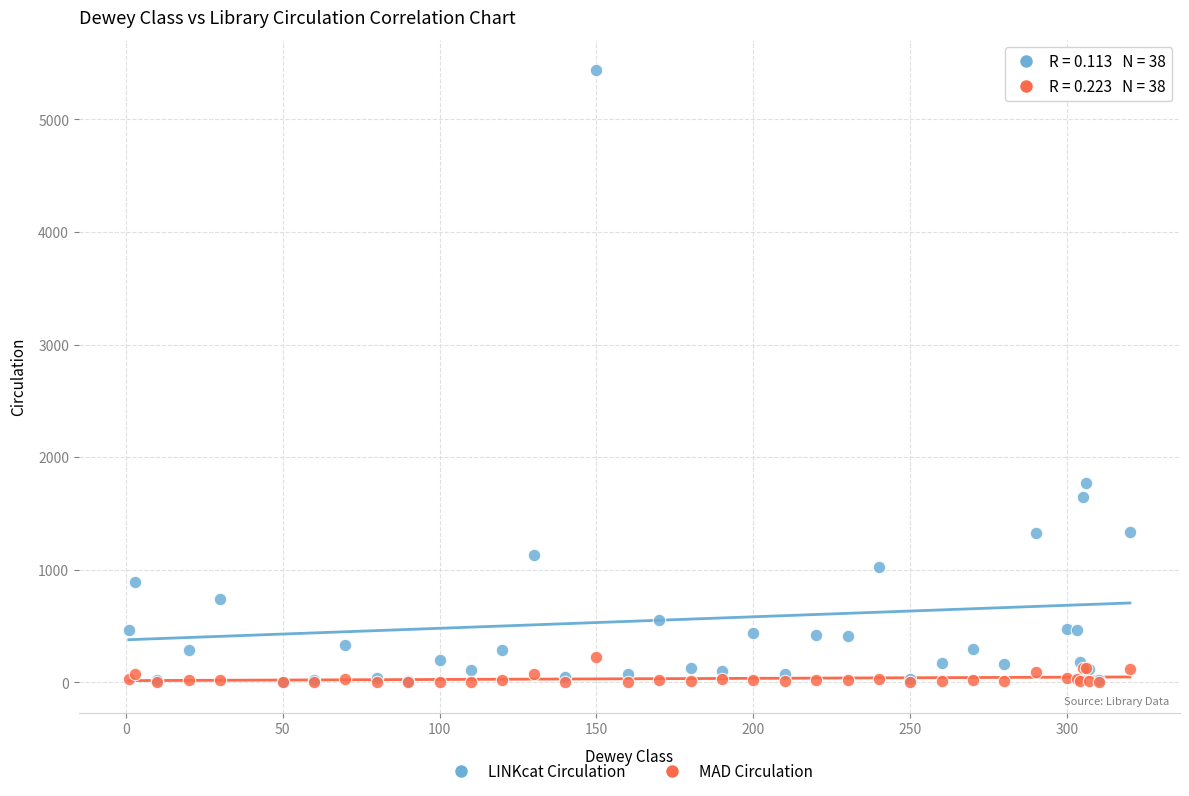

Across all series, what Y value is closest to 2717?

1766